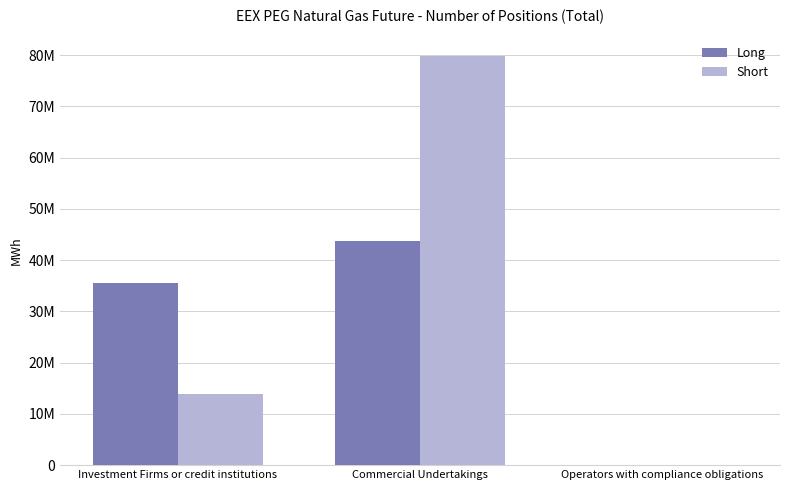

What is the label of the 1st bar from the right?

Operators with compliance obligations